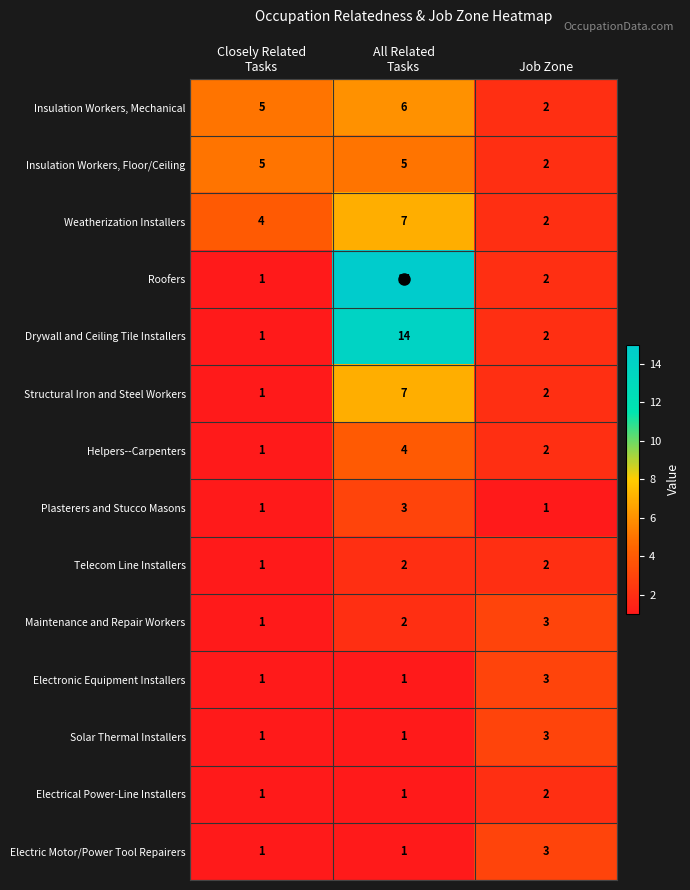

True or false: Roofers has a value of 2 at Job Zone.

True